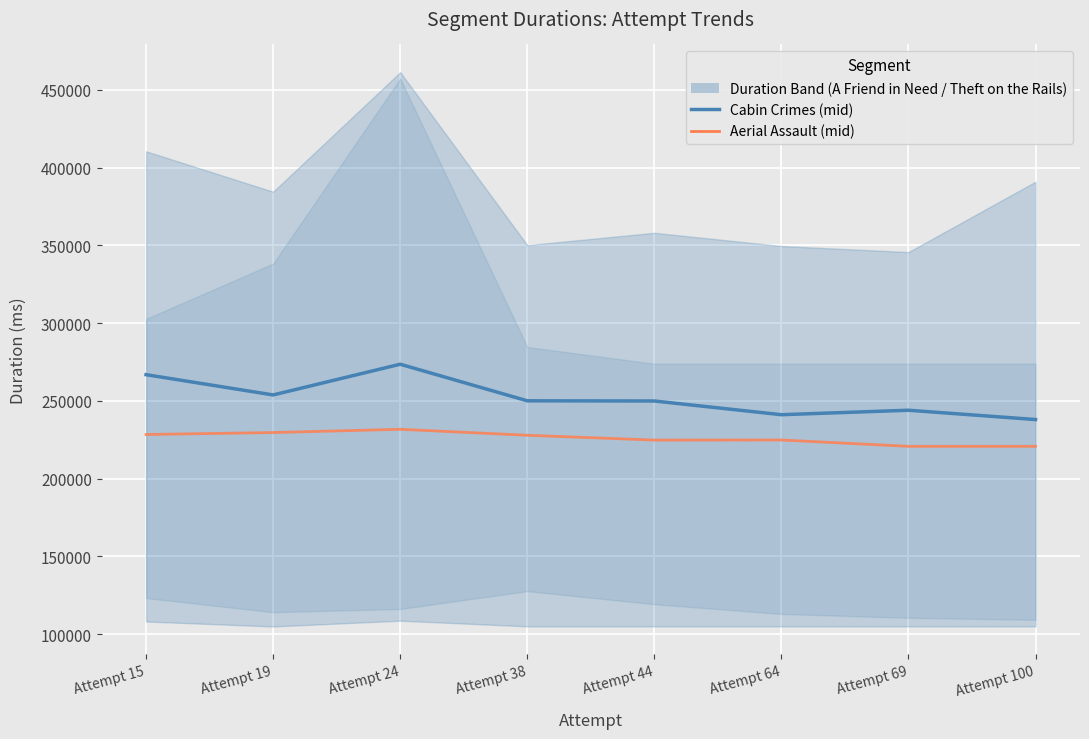

Read the Cabin Crimes (mid) value at Attempt 69, to the nearest 100.

244000